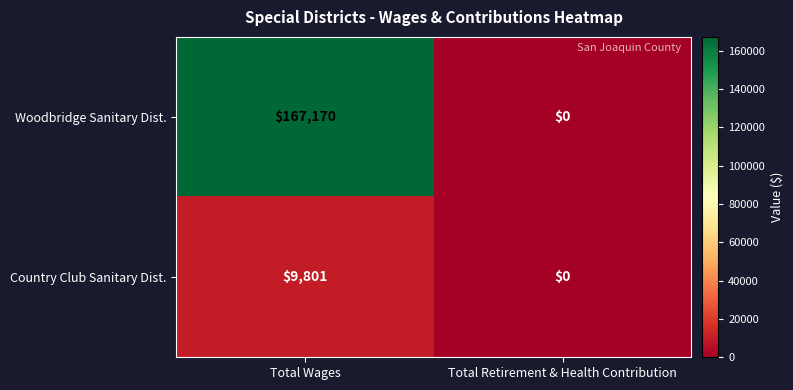

The Country Club Sanitary Dist. series shows 17161 at Total Wages. True or false?

False